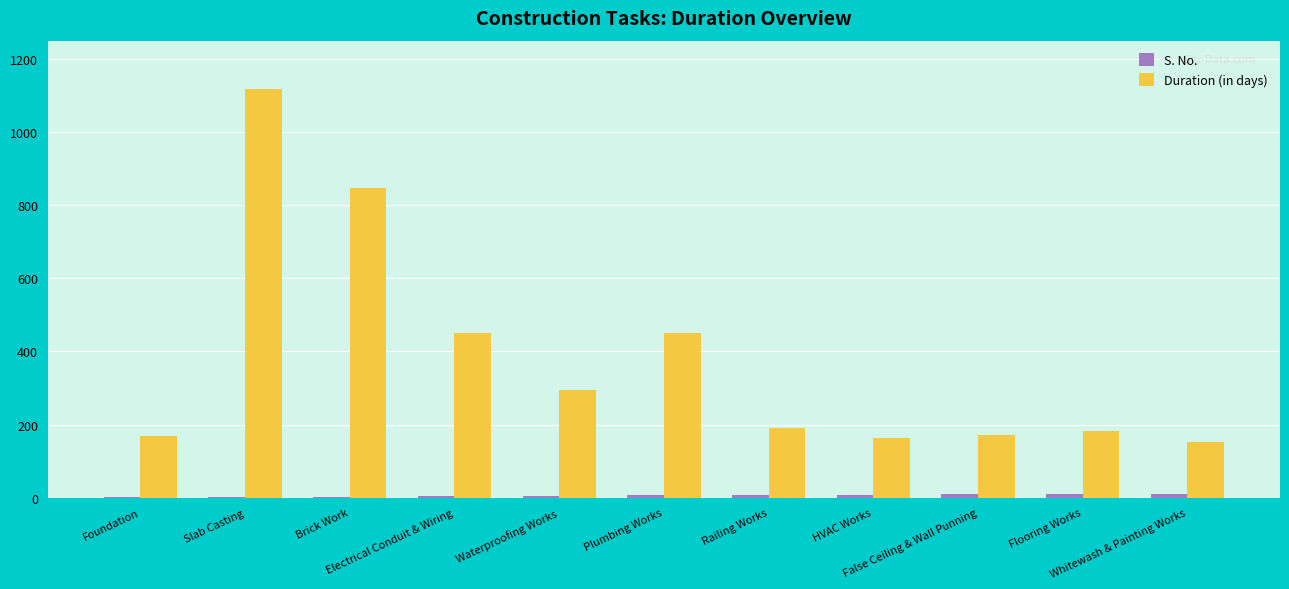

What is the greatest value displayed?

1118